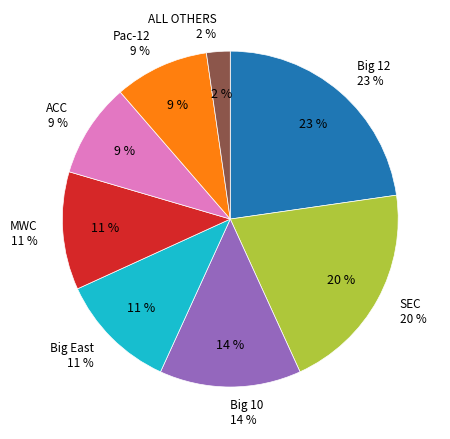

Approximately how many times larger is the value at ACC compared to SEC?

0.4